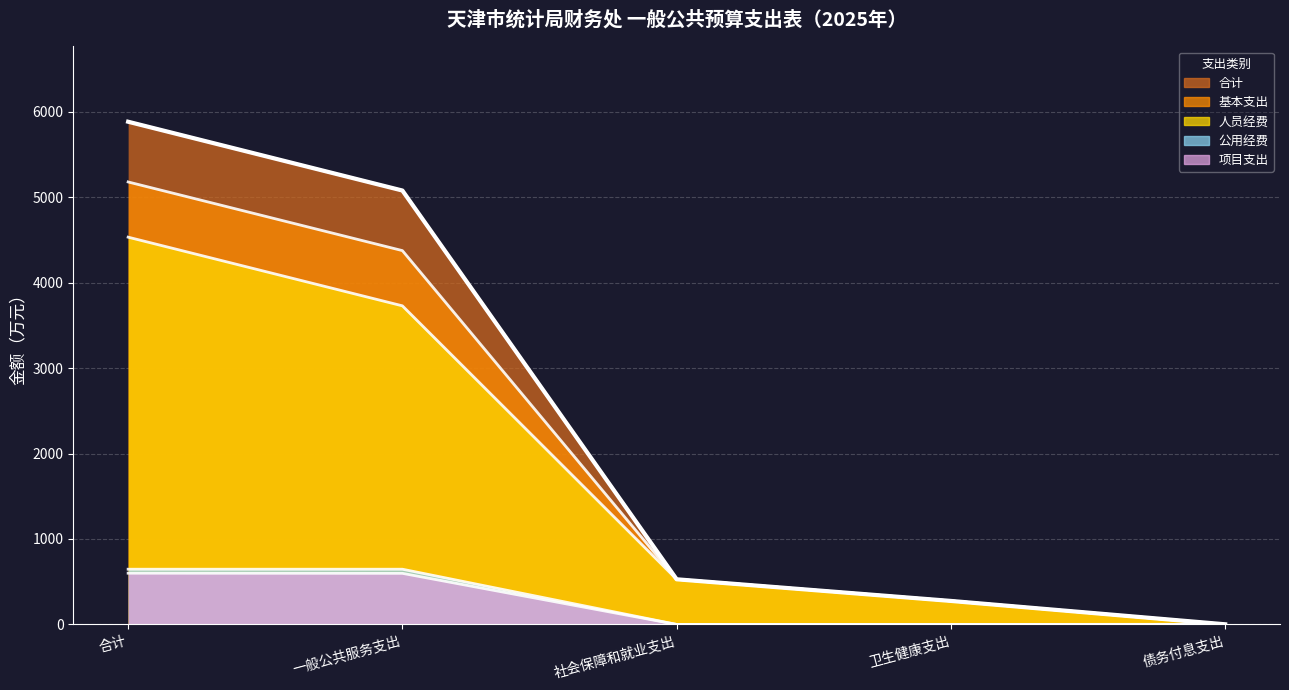

True or false: 合计 and 项目支出 cross at least once.

False